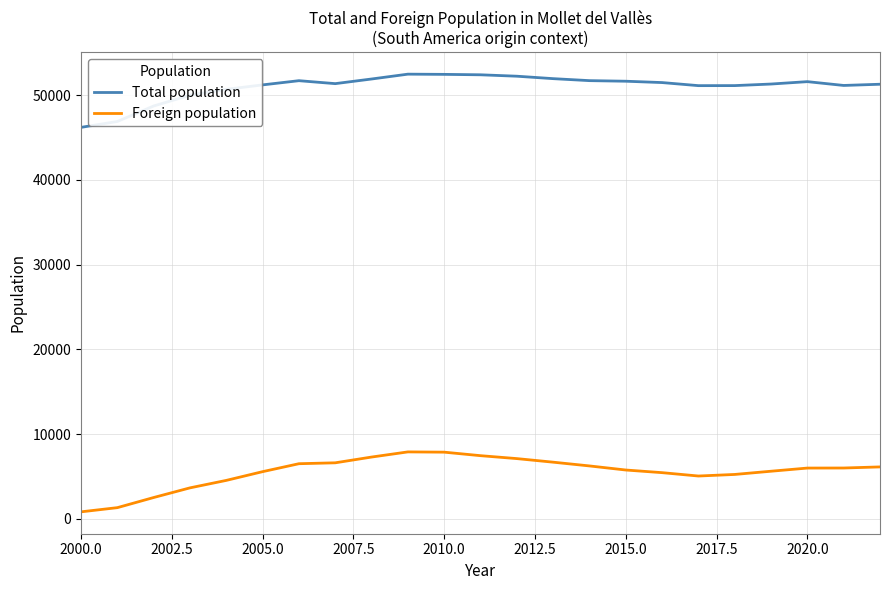

What is the maximum value for Total population?

52484